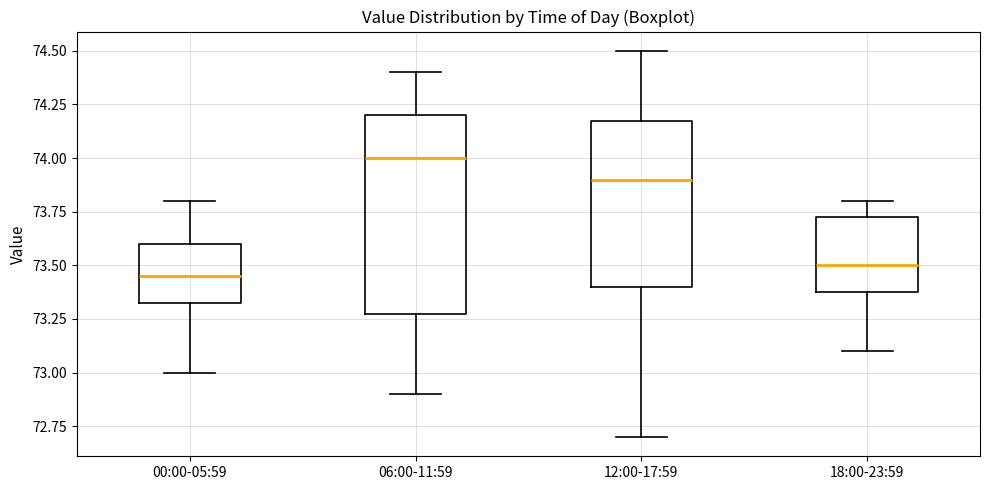

Reading left to right, transcribe this box plot: for each box, give where its median line is, the range the box spans, and where its two whiskers end, as read against the y-axis. The values are not printed on the chart, so give them approximately, as read against the axis.

00:00-05:59: median 73.45, box 73.35 to 73.60, whiskers 73.00 to 73.80
06:00-11:59: median 74.00, box 73.30 to 74.20, whiskers 72.90 to 74.40
12:00-17:59: median 73.90, box 73.40 to 74.20, whiskers 72.70 to 74.50
18:00-23:59: median 73.50, box 73.40 to 73.75, whiskers 73.10 to 73.80